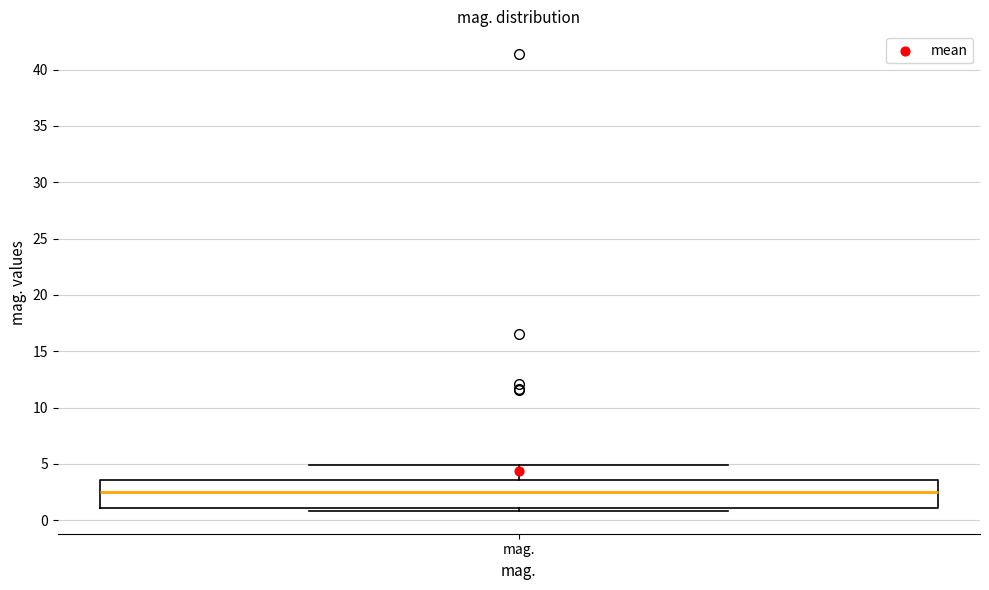

Transcribe this box plot: give where the median line is, the range the box spans, and where the two whiskers end, as read against the y-axis. The values are not printed on the chart, so give them approximately, as read against the axis.

median 2.5, box 1.0 to 3.5, whiskers 1.0 (just below the box's lower edge) to 5.0